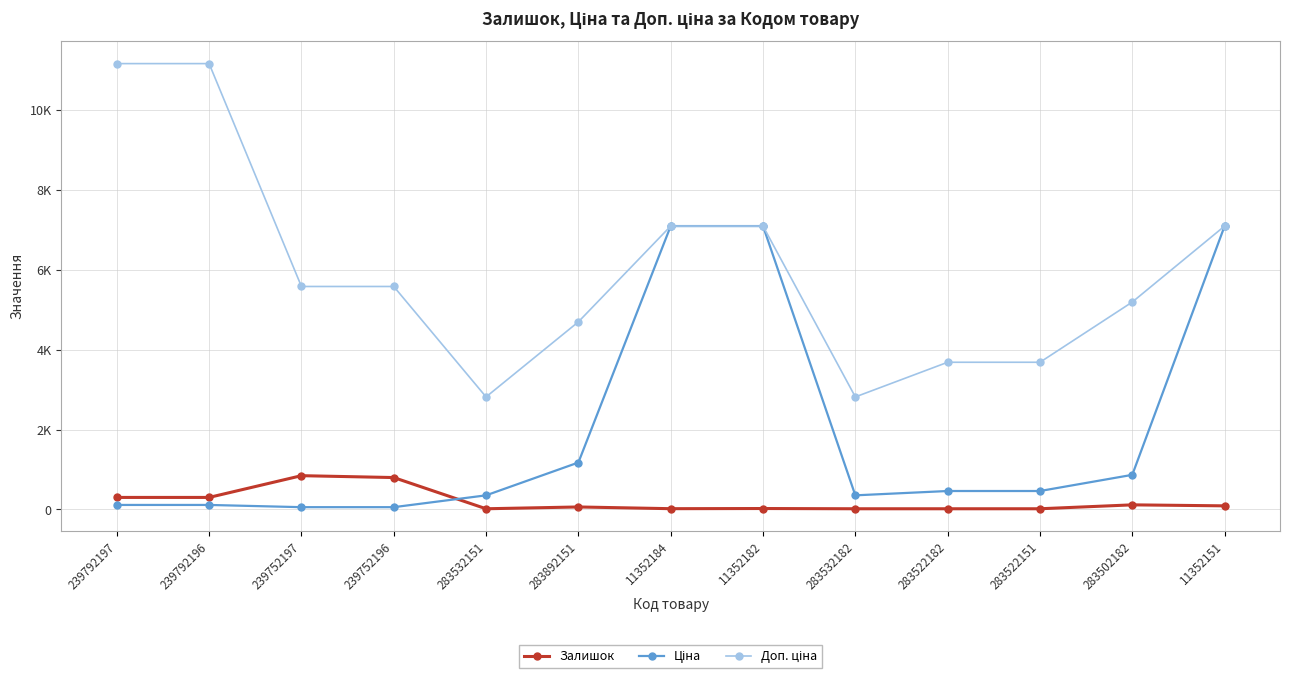

What is the sum of all Доп. ціна values?

77707.5